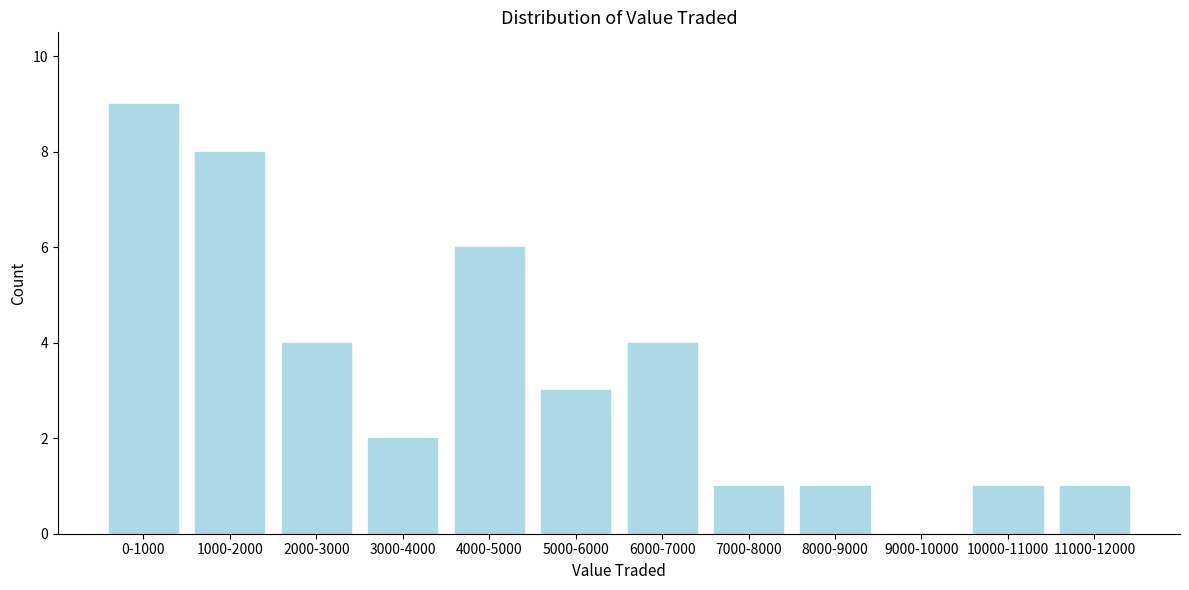

Reading left to right, list all the values displayed in this chart.

0-1000=9	1000-2000=8	2000-3000=4	3000-4000=2	4000-5000=6	5000-6000=3	6000-7000=4	7000-8000=1	8000-9000=1	9000-10000=0	10000-11000=1	11000-12000=1